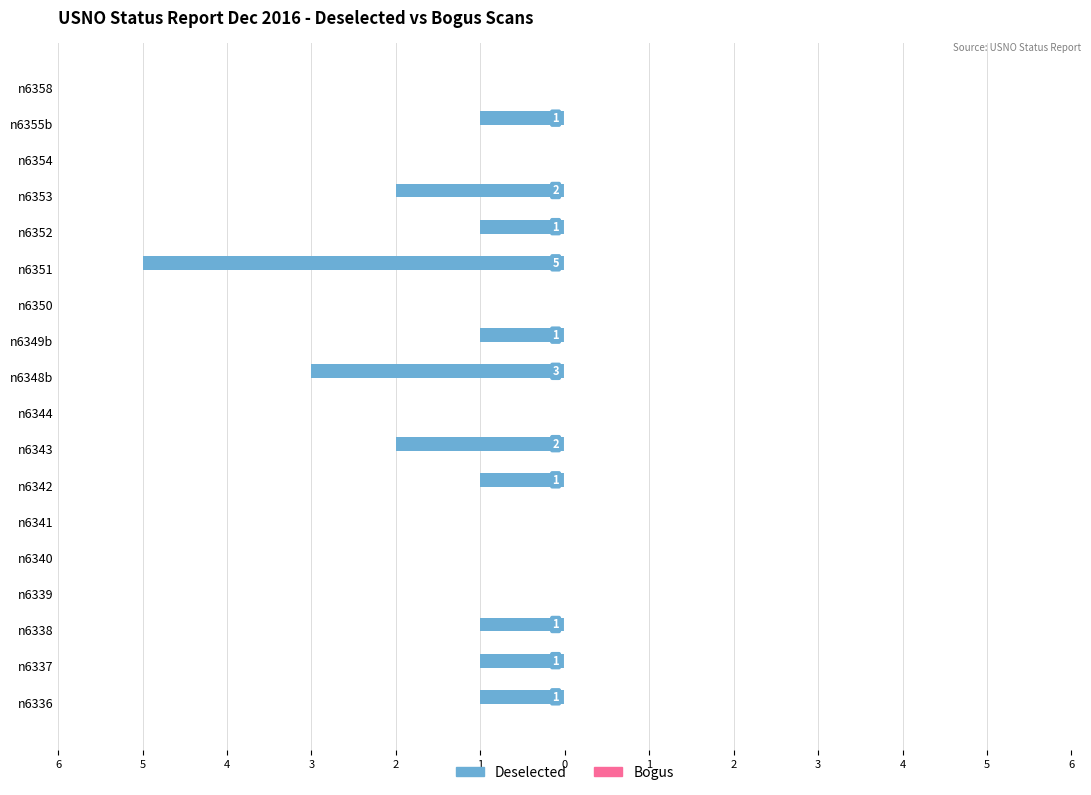

Are the bars horizontal?

Yes